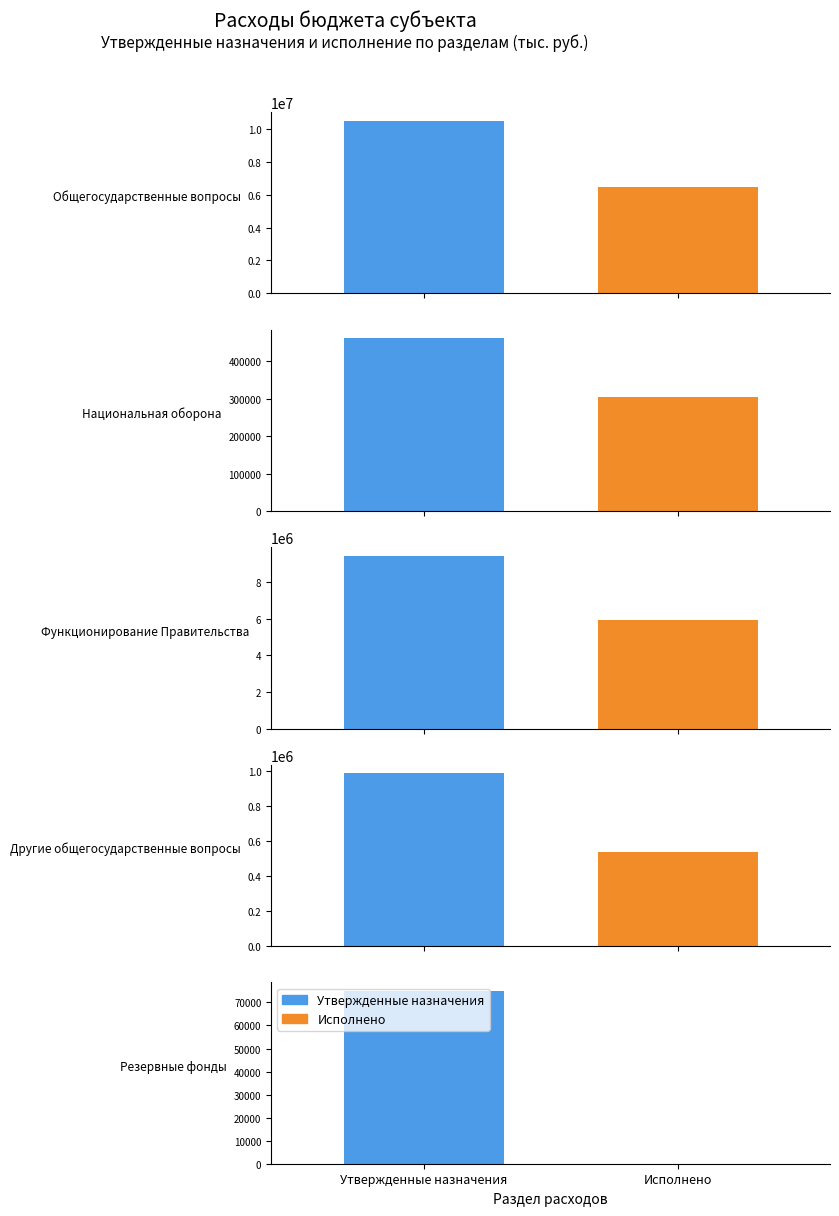

Reading left to right, extract all data points from this chart.

Утвержденные назначения: 0=10505785.1	1=462300.0	2=9442185.1	3=988600.0	4=75000.0
Исполнено: 0=6489741.7	1=305250.0	2=5949721.8	3=540020.0	4=0.0